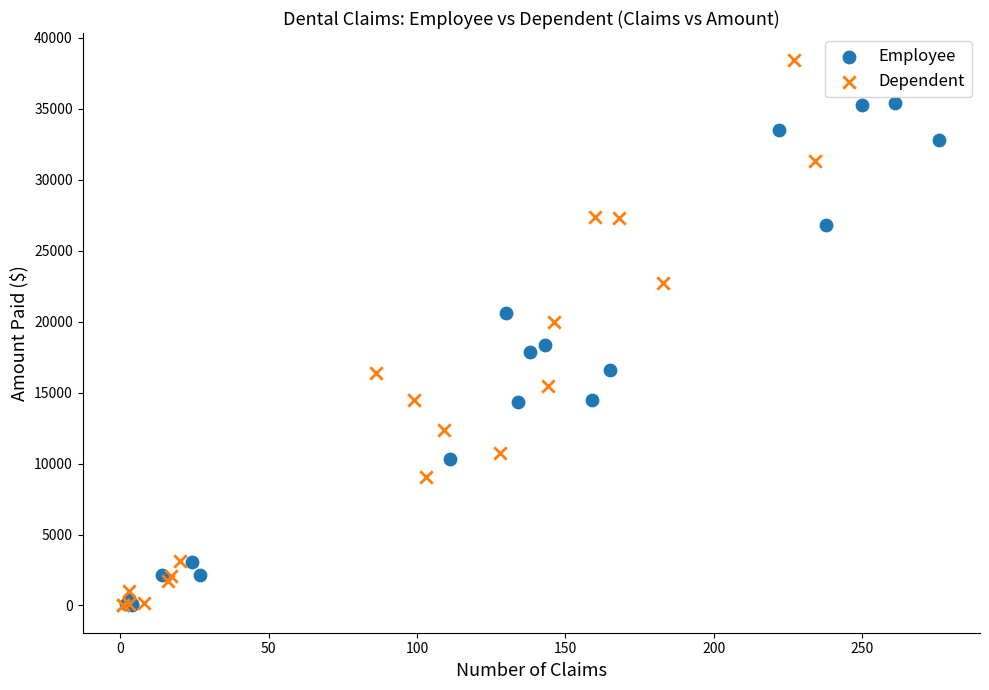

Which series has the widest spread of Y values?

Dependent